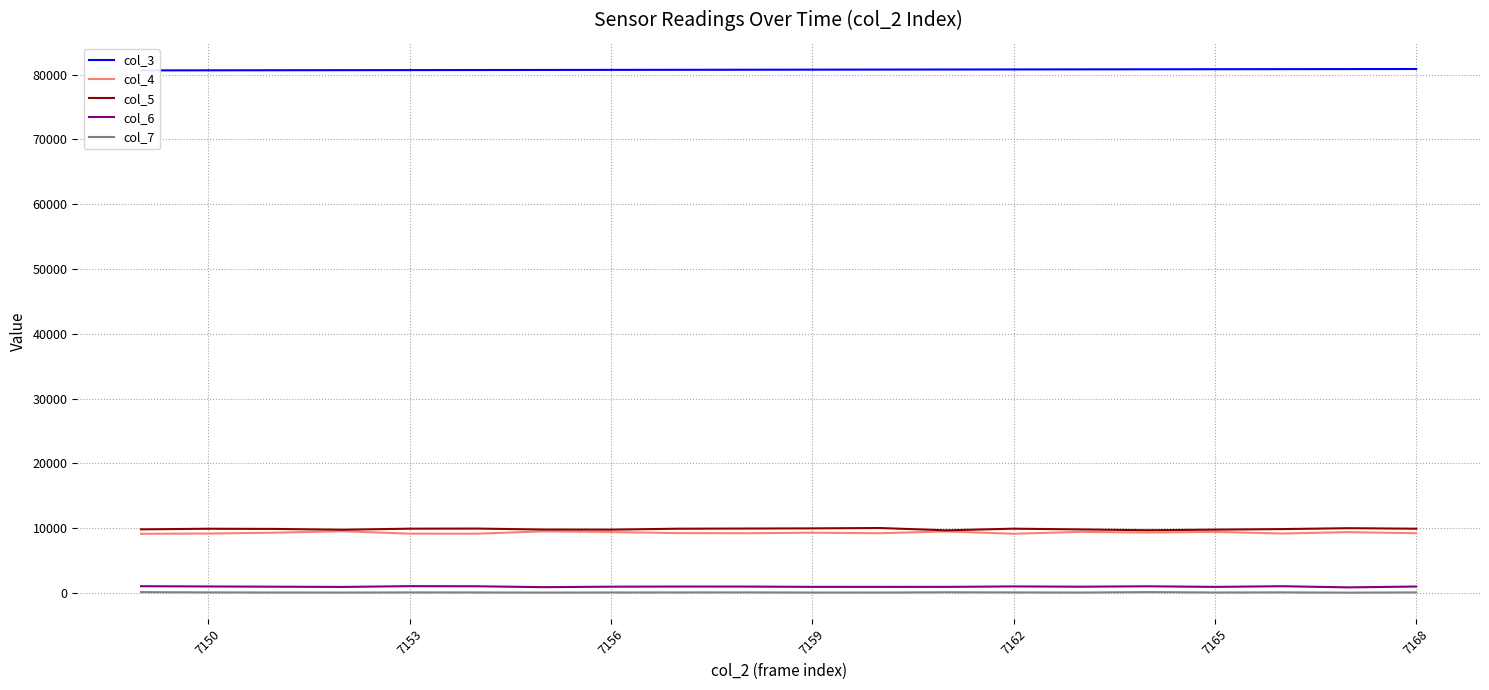

True or false: col_5 and col_7 cross at least once.

False